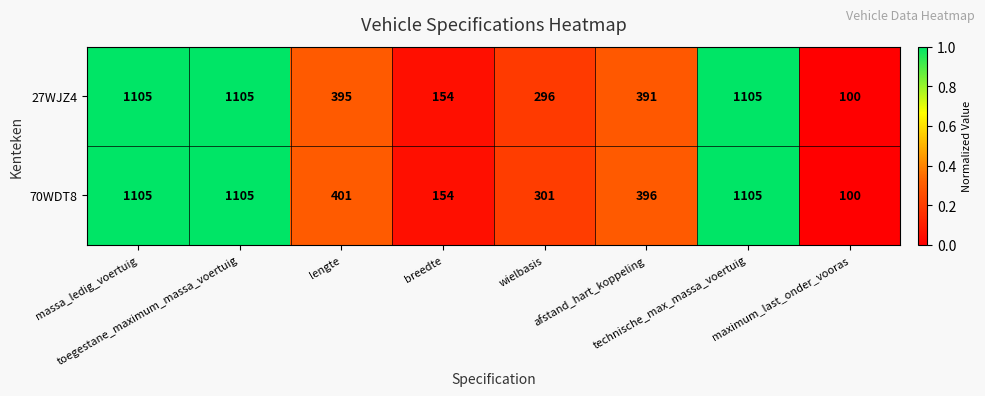

What is the highest value of the 27WJZ4 series?

1105